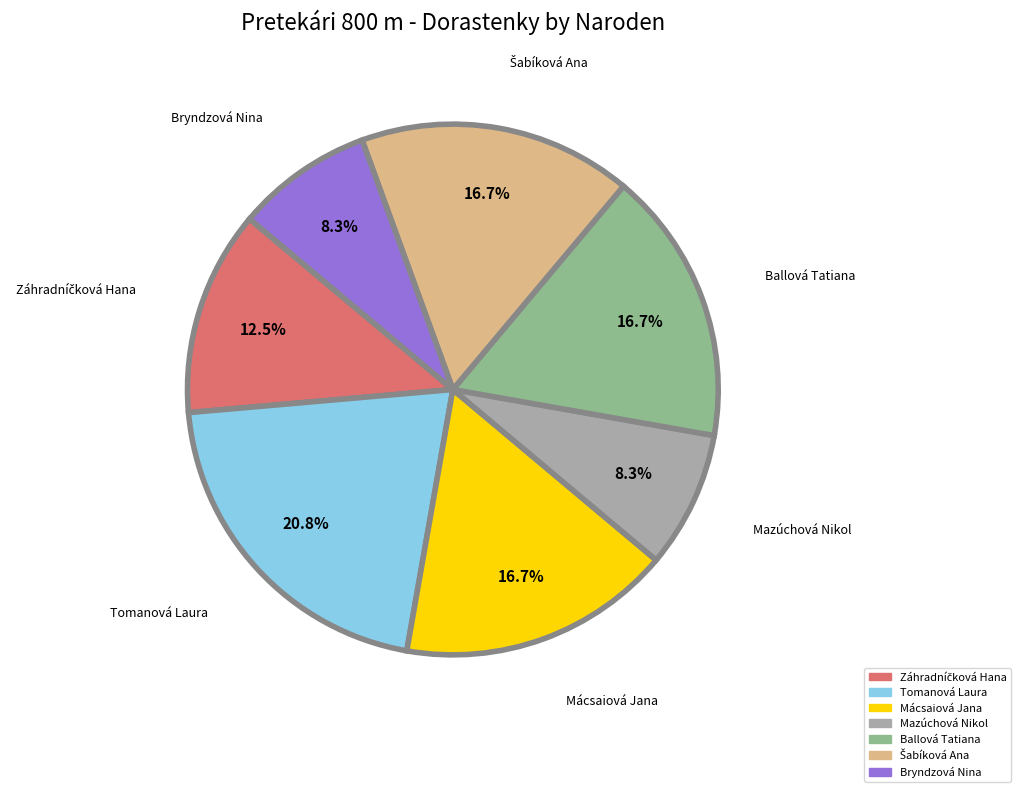

The Bryndzová Nina slice represents 20% of the pie. True or false?

False